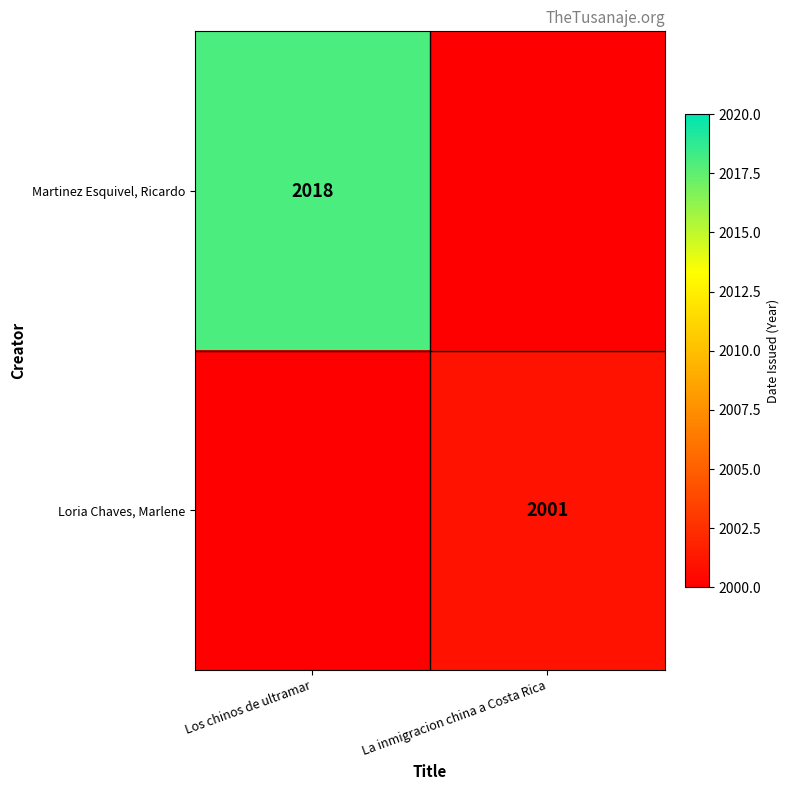

Is it true that Martinez Esquivel, Ricardo equals 3186 at Los chinos de ultramar?

False